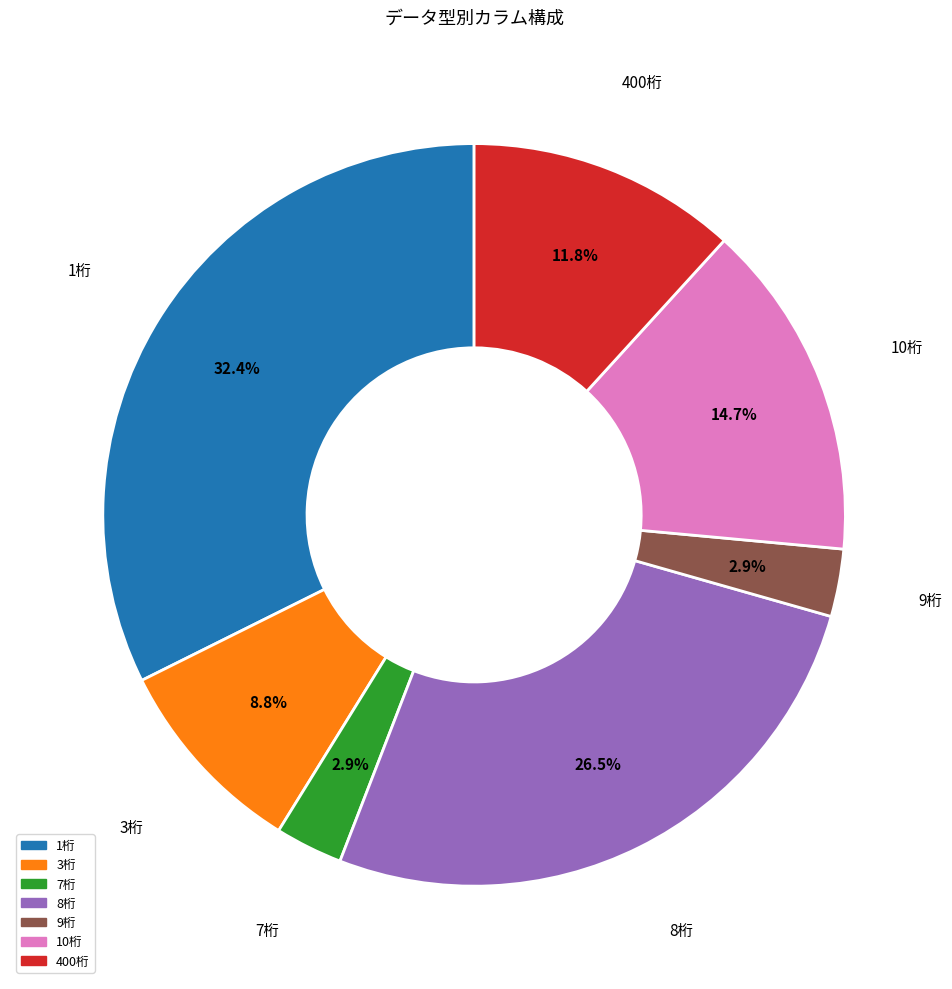

Is there a majority slice in this chart?

No